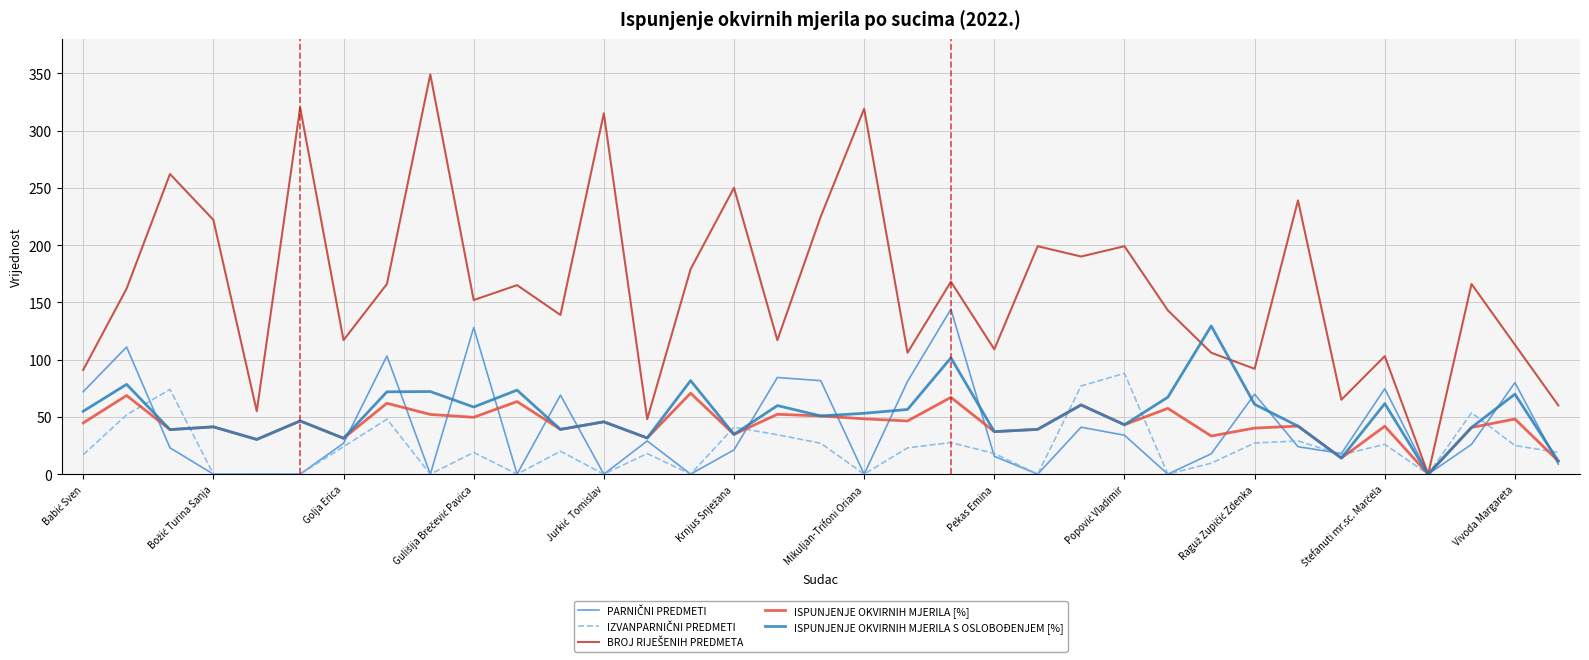

What is the maximum value shown in the chart?

349.0